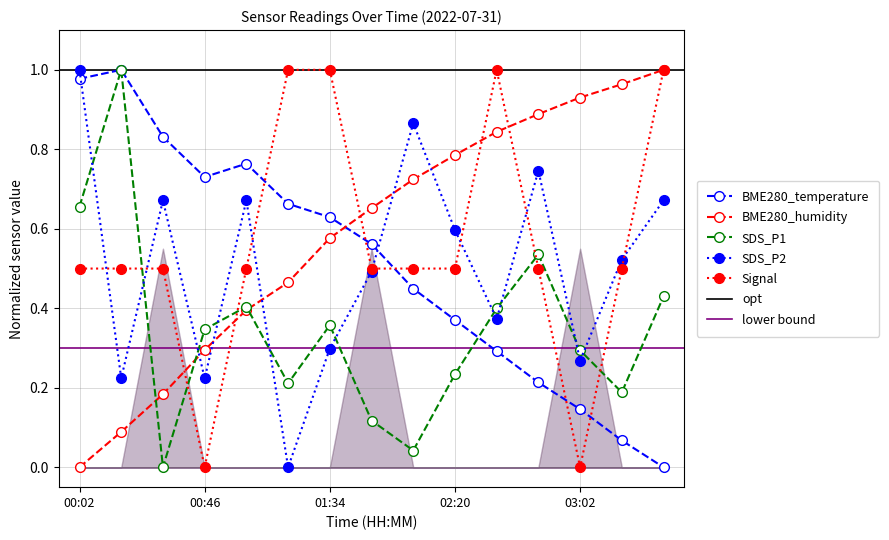

How many positive values does the BME280_humidity series have?

14